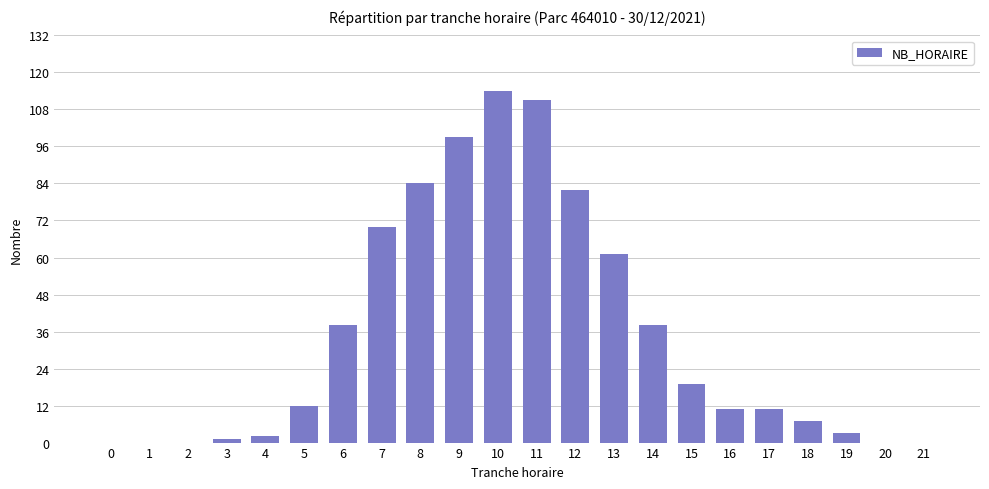

At which label is the value closest to 57?

13